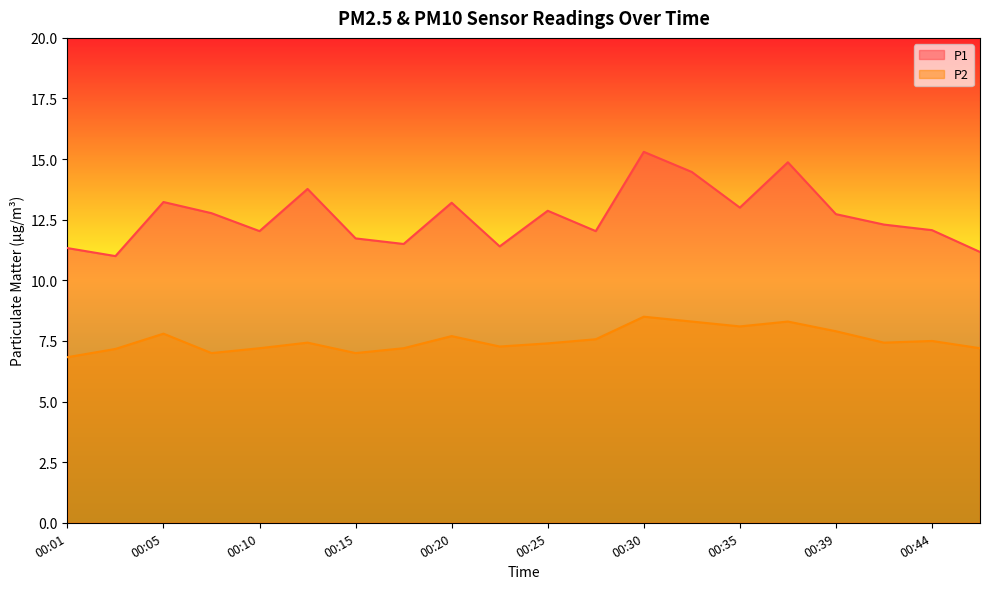

How many values in the P2 series are below 7?

1